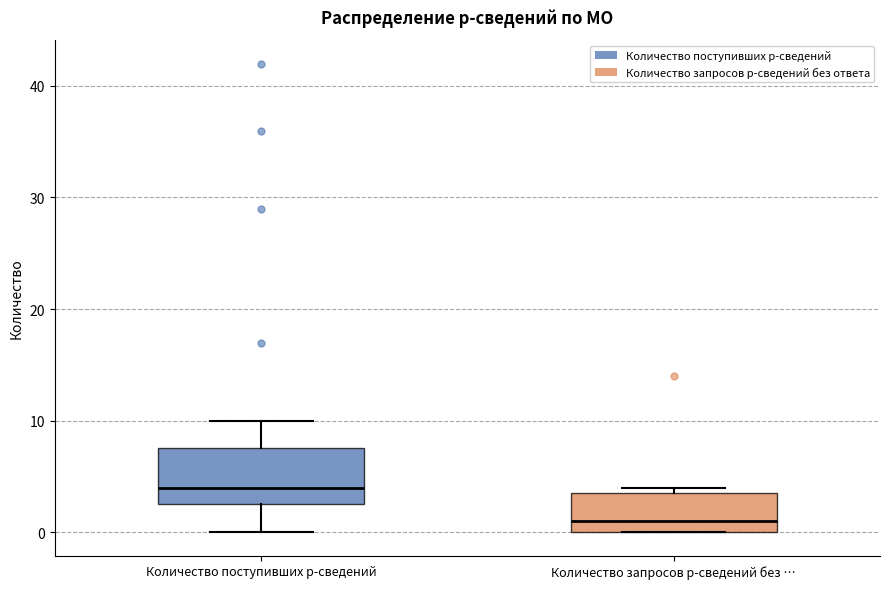

Which box has the highest median line?

Количество поступивших р-сведений